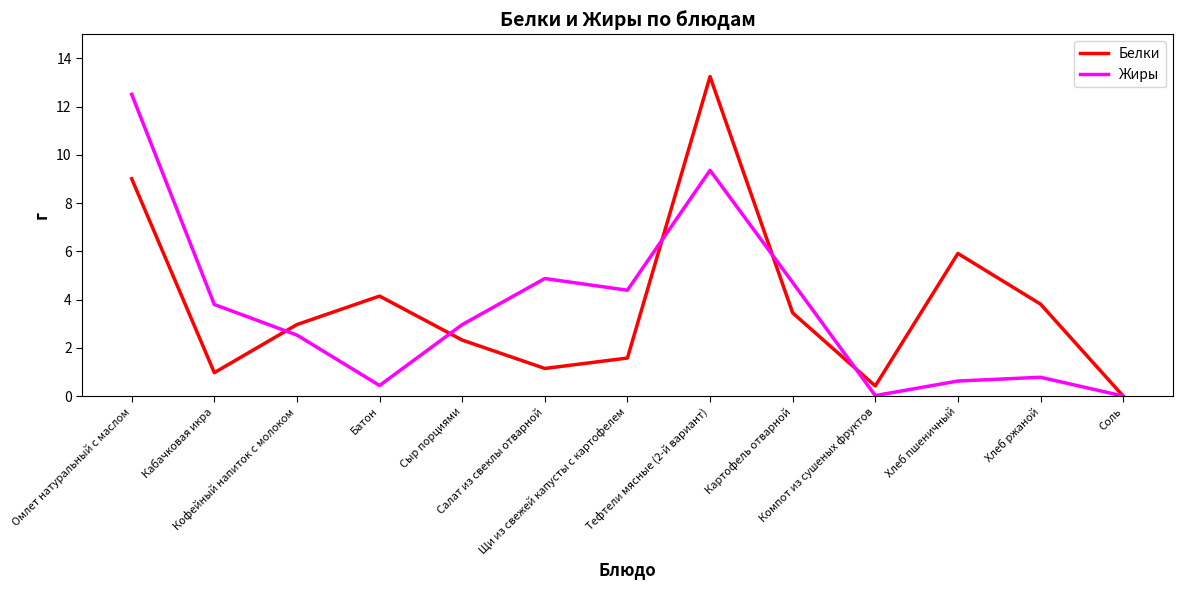

Which series has the largest range (max minus min)?

Белки